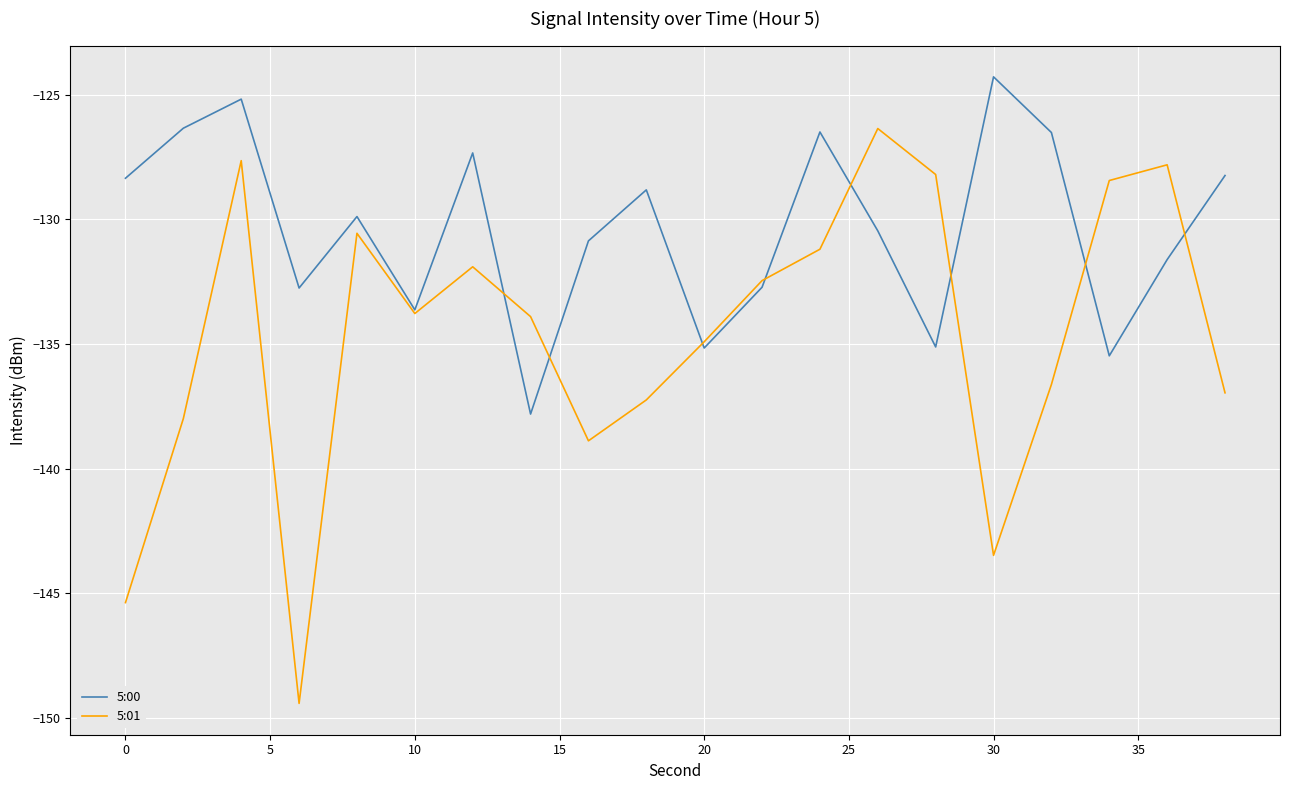

What is the difference between the maximum and minimum values in the 5:01 series?

23.1